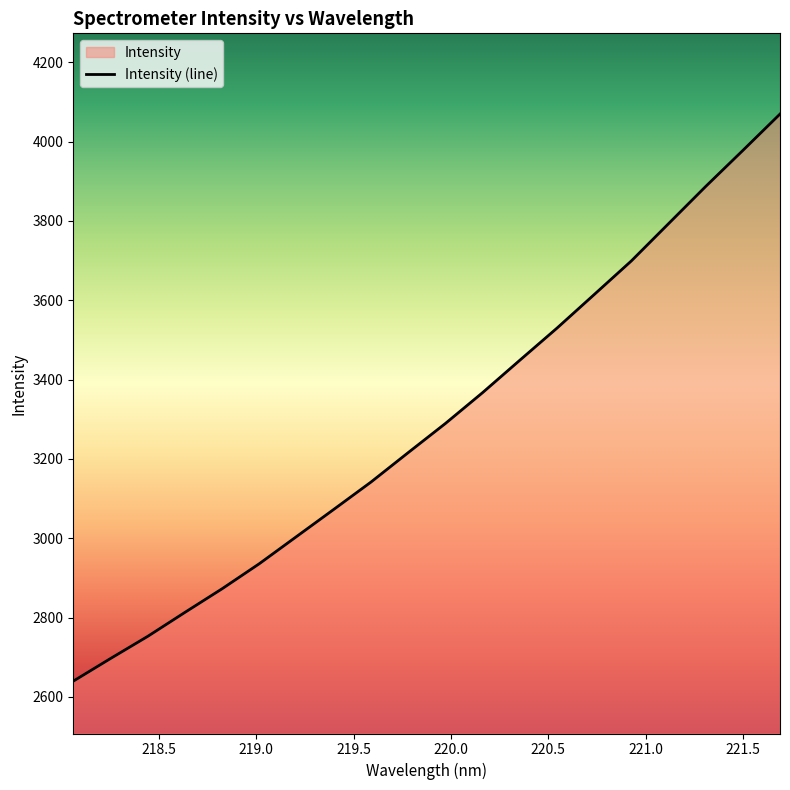

What is the smallest value displayed?

2639.7